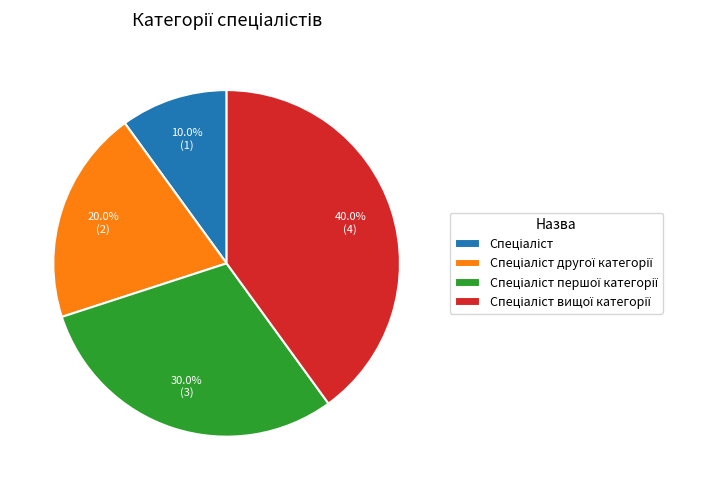

Is there any slice that represents more than half of the pie?

No